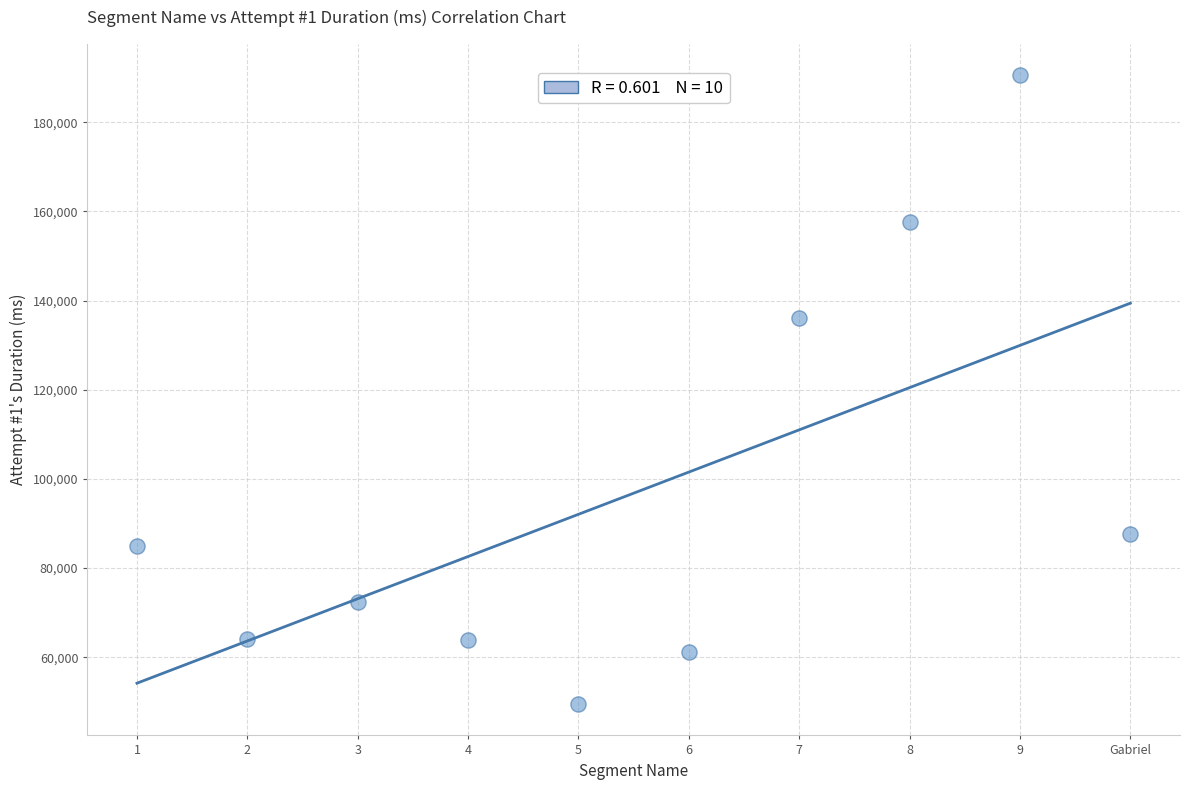

What is the average Y value?

96782